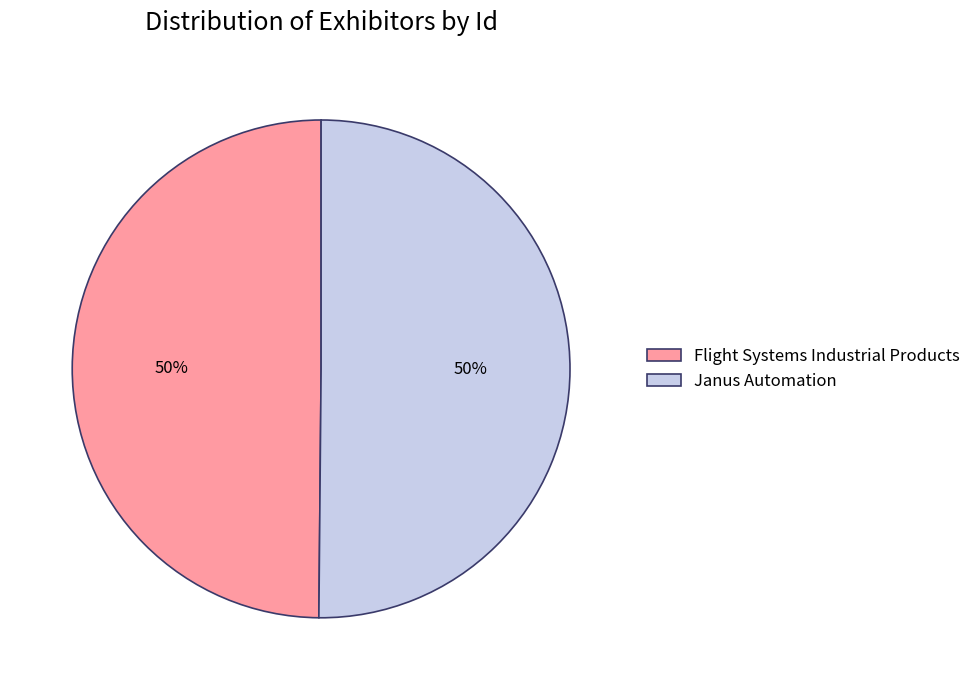

Approximately how many times larger is the value at Flight Systems Industrial Products compared to Janus Automation?

1.0